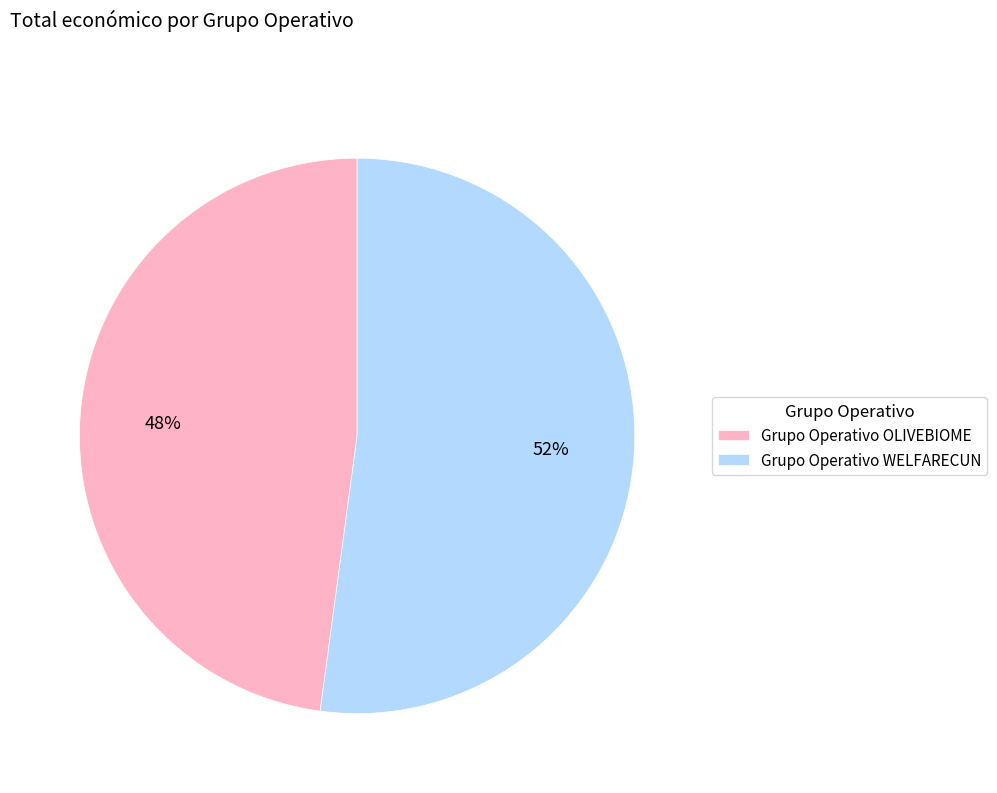

Count the number of slices in the pie.

2